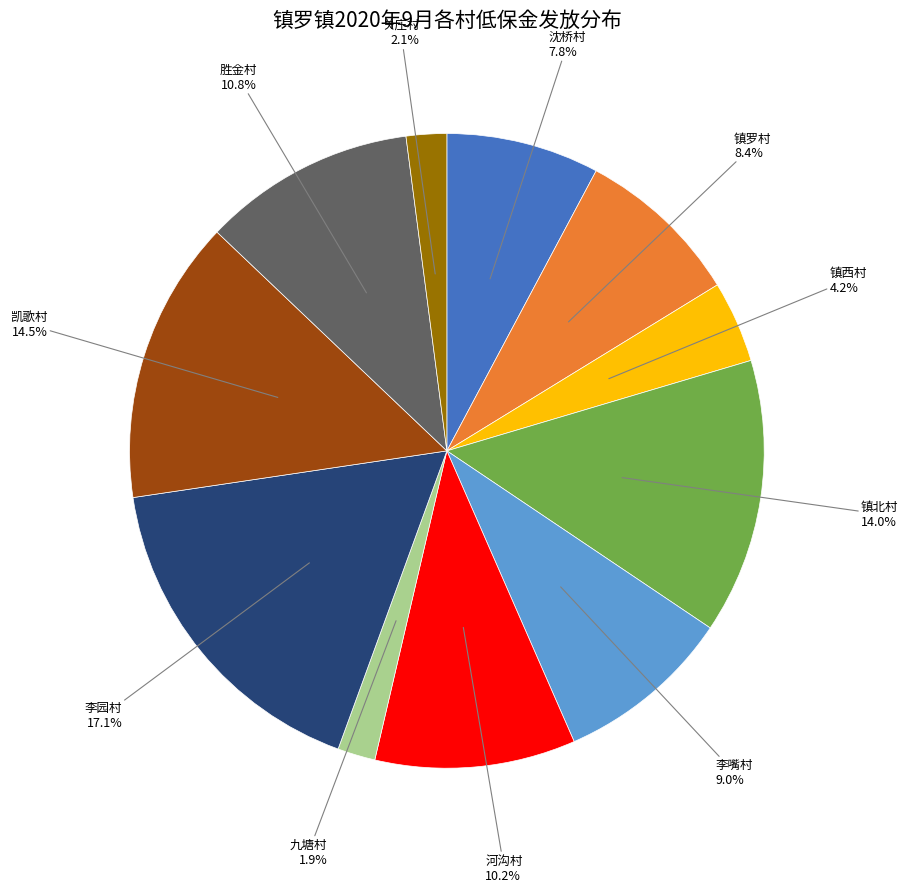

Is there any slice that represents more than half of the pie?

No